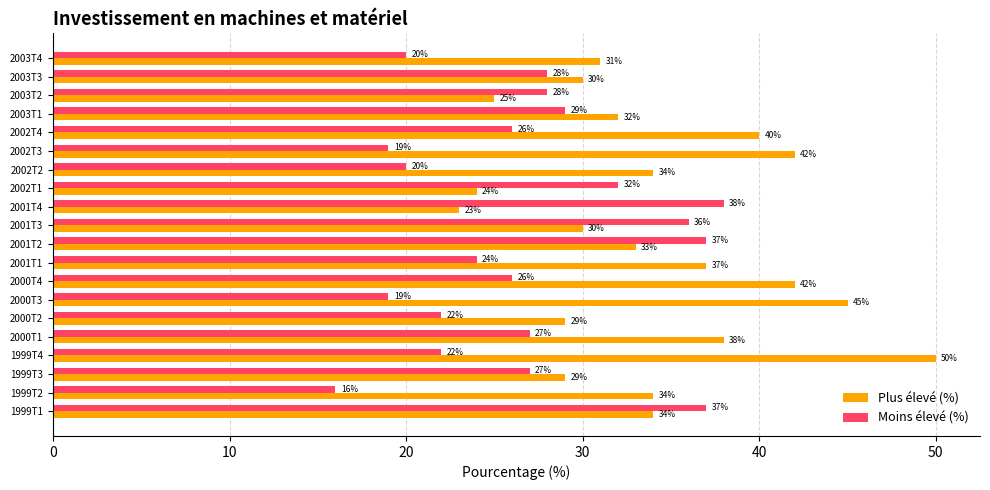

Count the number of categories in the chart.

20